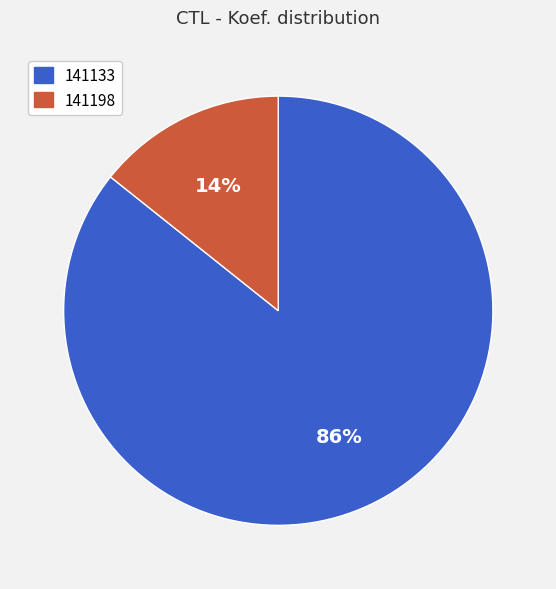

What percentage is the 141133 slice, to the nearest percent?

86%